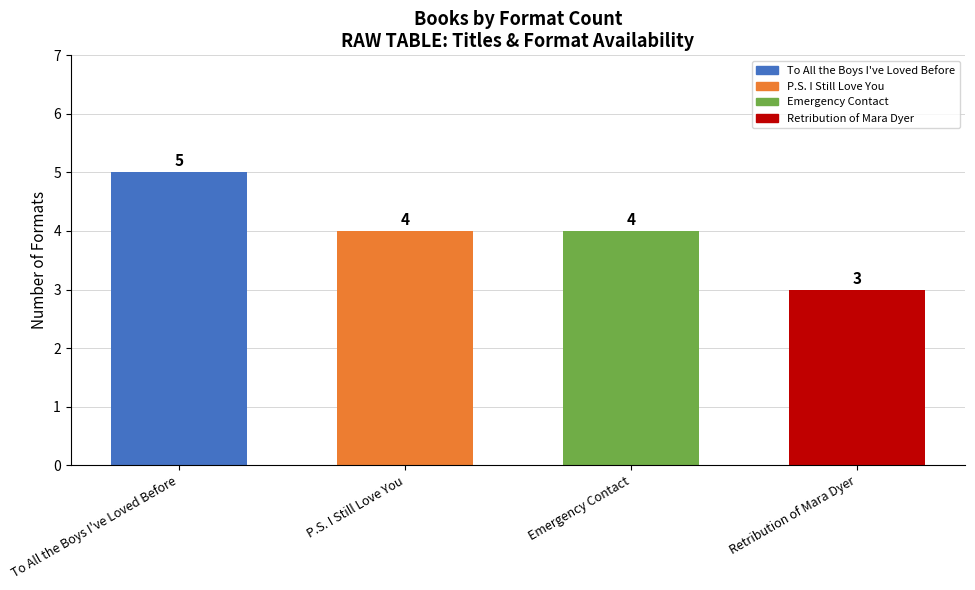

What is the change in value from To All the Boys I've Loved Before to Emergency Contact?

-1